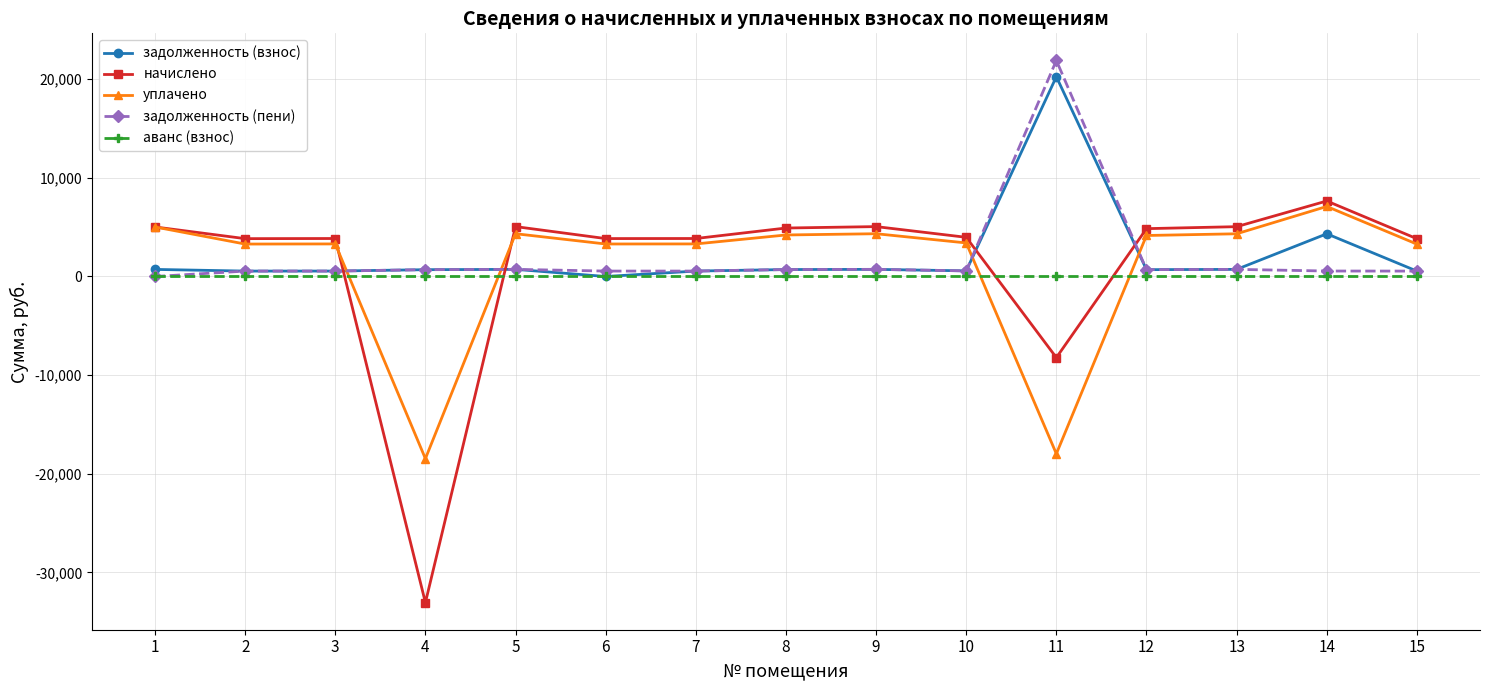

Is the value of уплачено at 2 greater than the value of задолженность (взнос) at 2?

Yes